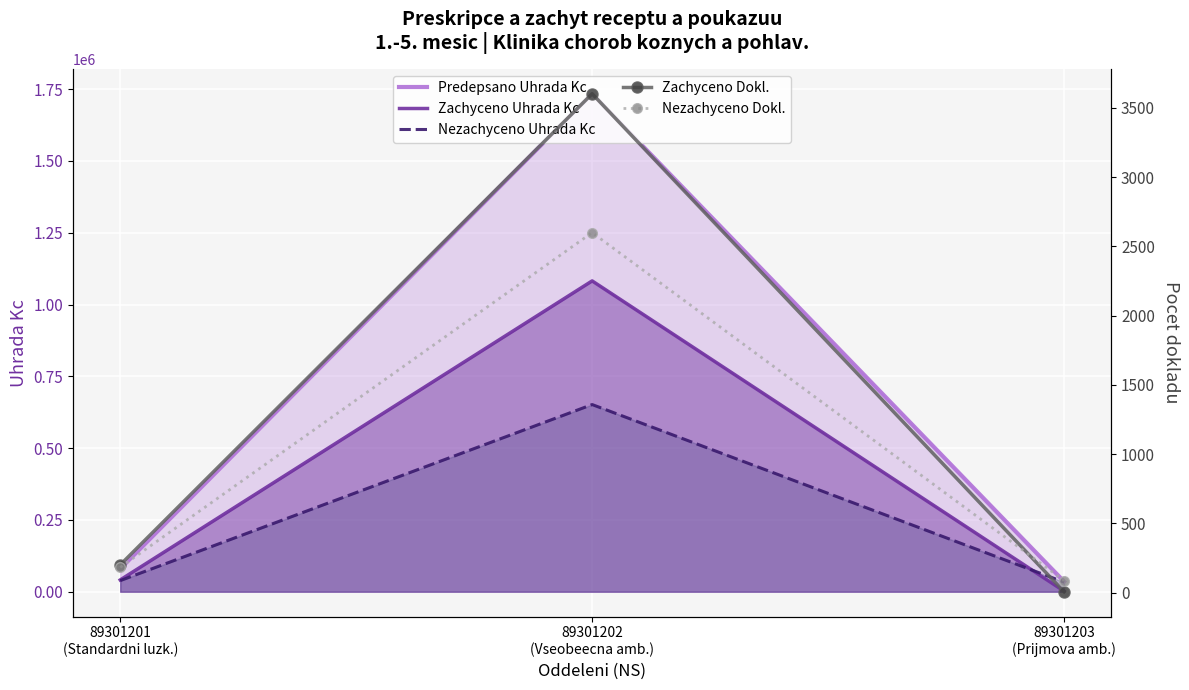

Is the value of Nezachyceno Dokl. at 89301202
(Vseobeecna amb.) greater than the value of Zachyceno Uhrada Kc at 89301201
(Standardni luzk.)?

No